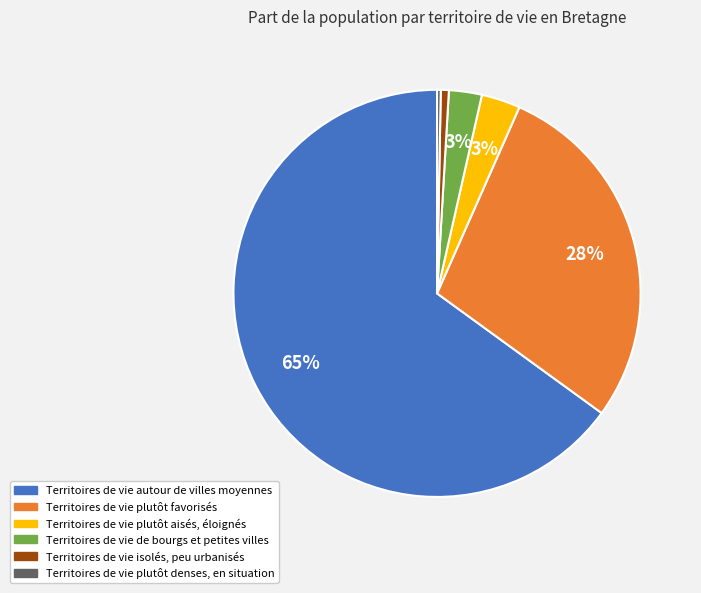

Combined, do Territoires de vie plutôt denses, en situation and Territoires de vie de bourgs et petites villes account for over 50%?

No